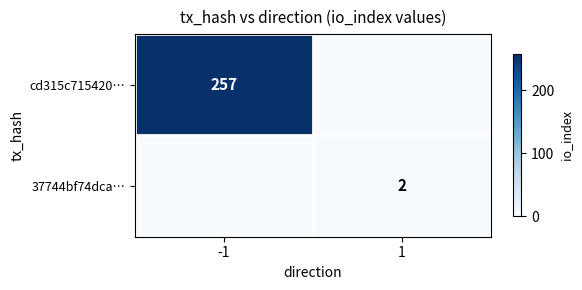

How many data points does each series have?

2